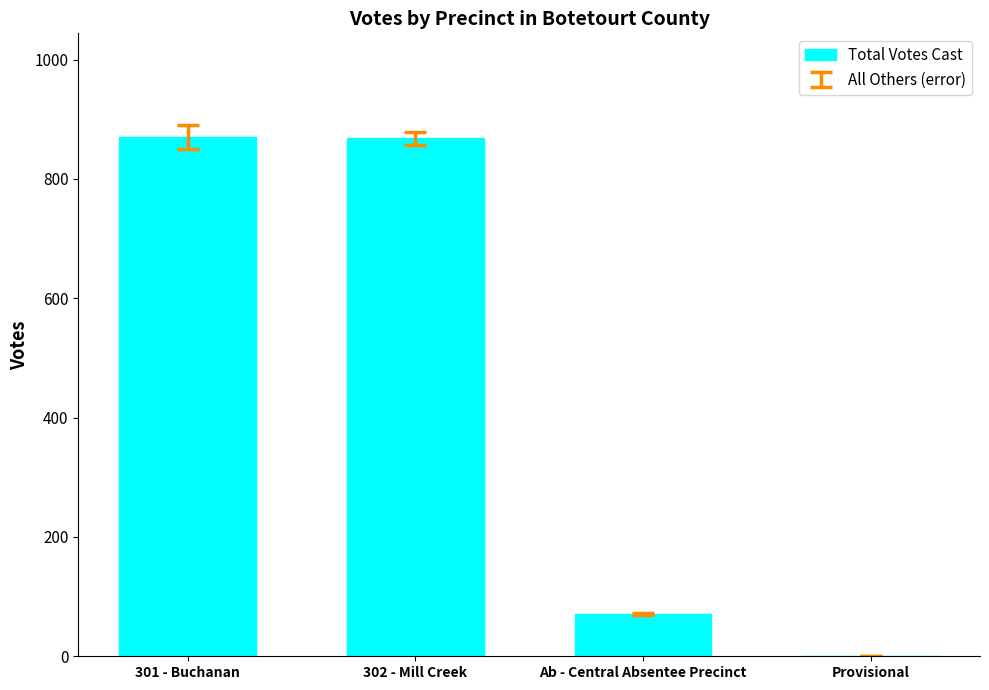

Approximately how many times larger is the value at 301 - Buchanan compared to 302 - Mill Creek?

1.0